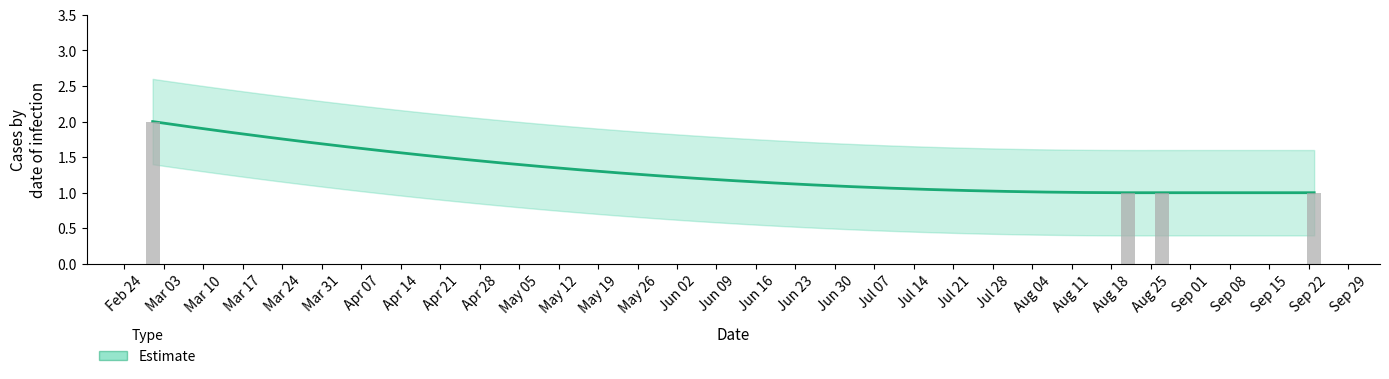

Approximately how many times larger is the value at Sep 22 compared to Aug 25?

1.0